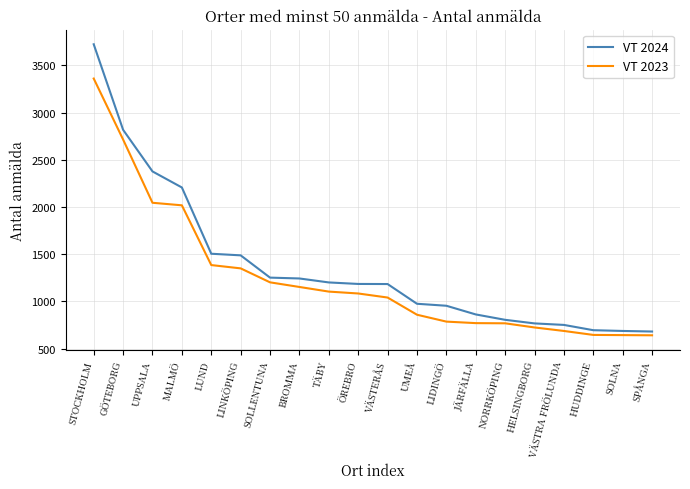

What is the average value of the VT 2024 series?

1367